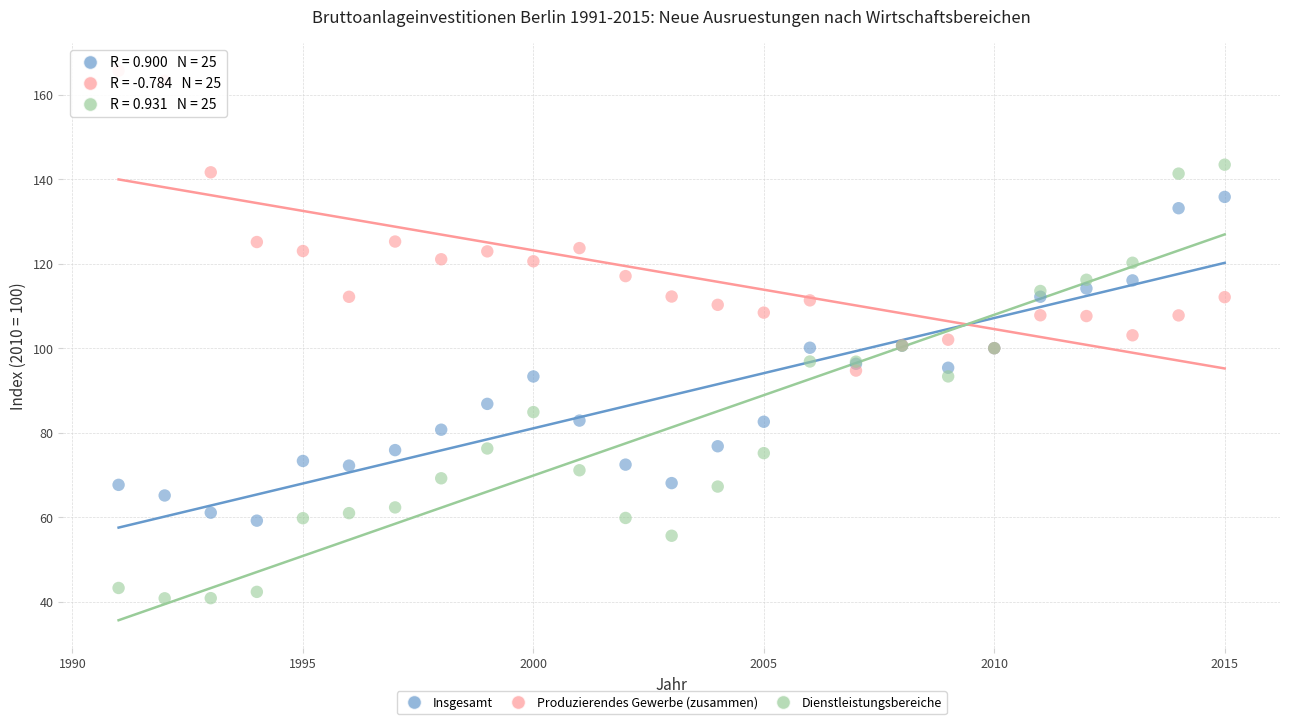

In the Produzierendes Gewerbe (zusammen) series, what Y value is closest to 130?

125.2